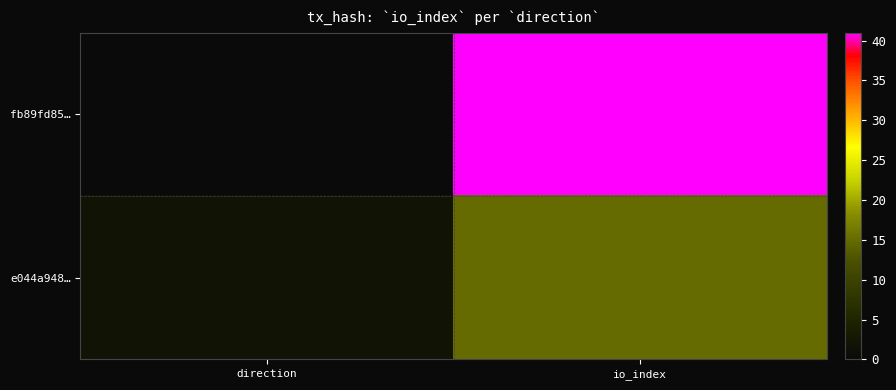

What is the maximum value shown in the chart?

41